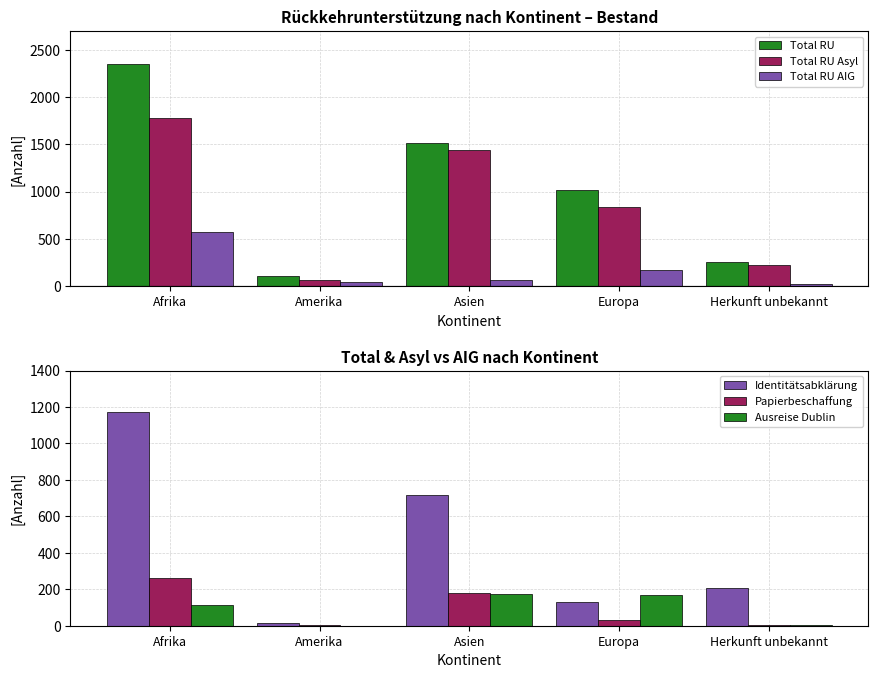

True or false: Ausreise Dublin has a value of 74 at Afrika.

False